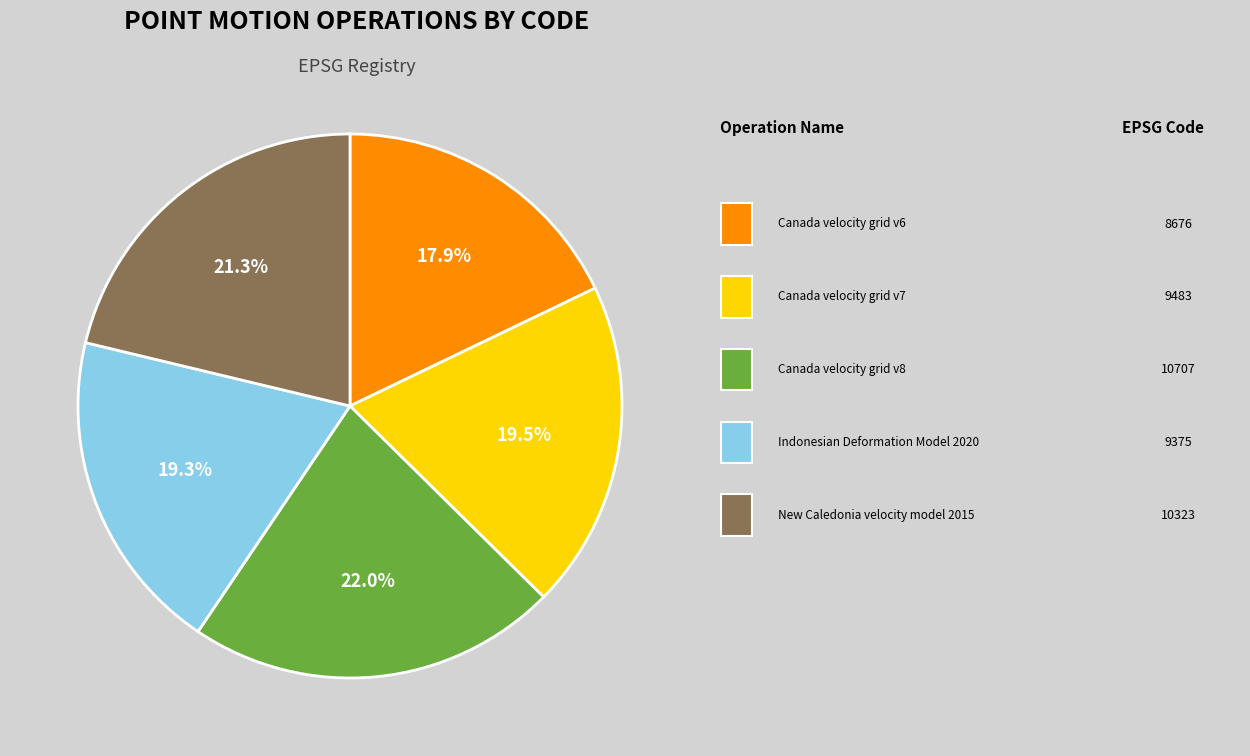

Does any single category account for the majority?

No